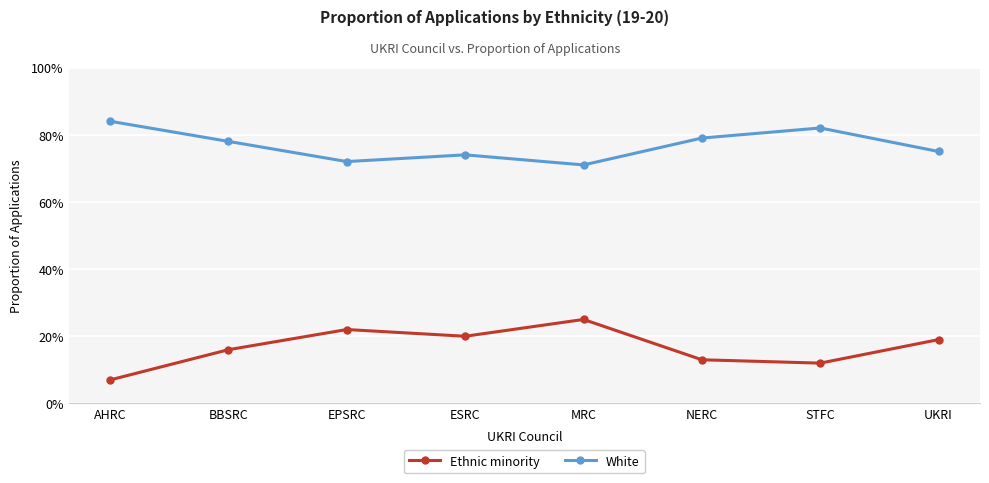

What is the label of the 5th point from the left?

MRC